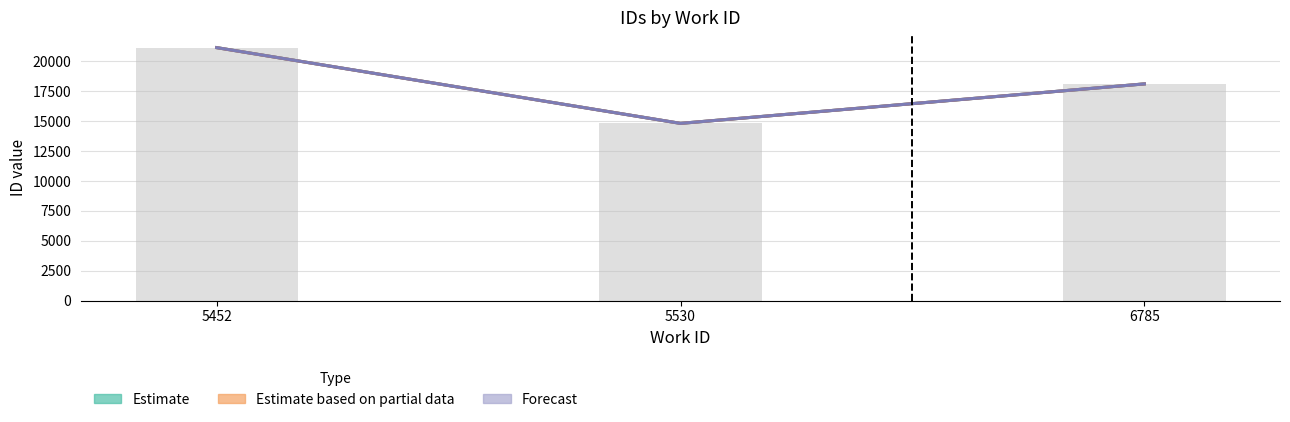

Reading right to left, list all the values displayed in this chart.

Estimate_low: 18090.0	14794.0	21117.0
Estimate_high: 18090.5	14794.0	21119.5
Partial_low: 18090.5	14794.0	21119.5
Partial_high: 18090.5	14794.0	21119.5